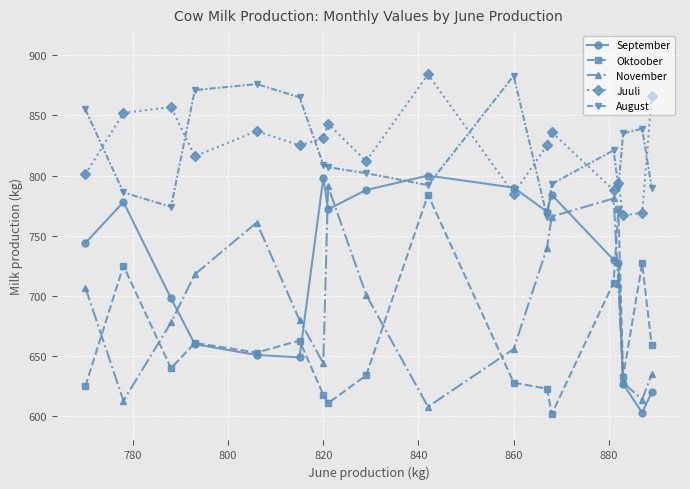

What is the difference between the maximum and minimum values in the Juuli series?

117